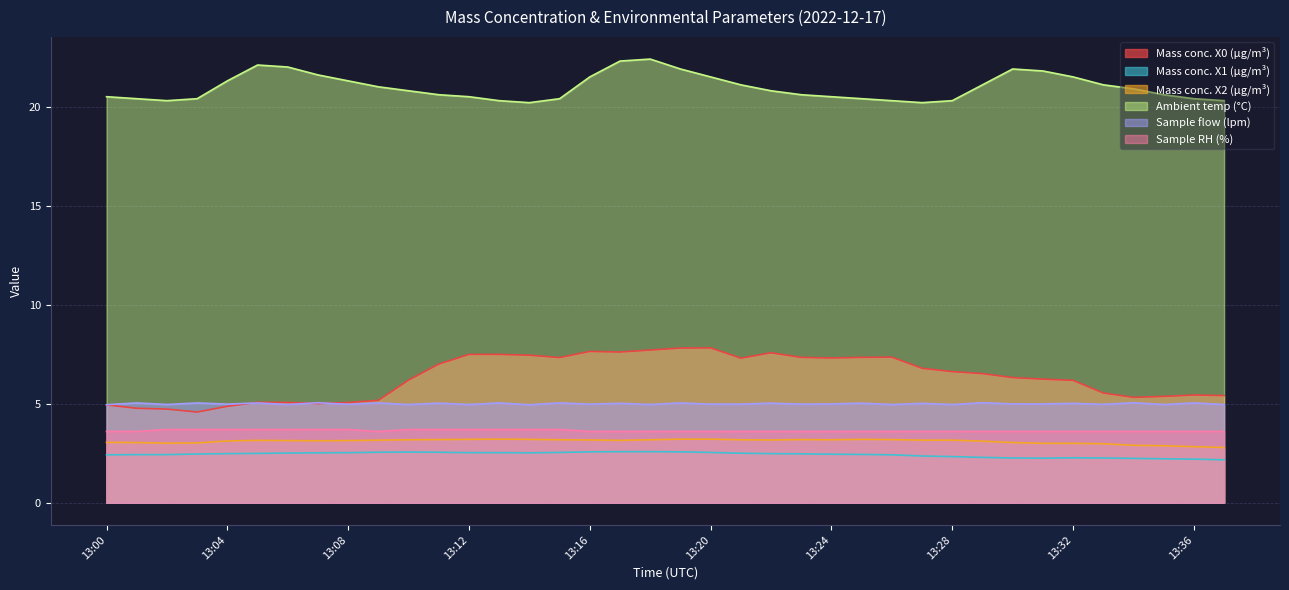

At which label is X1_M11 closest to 2?

13:37